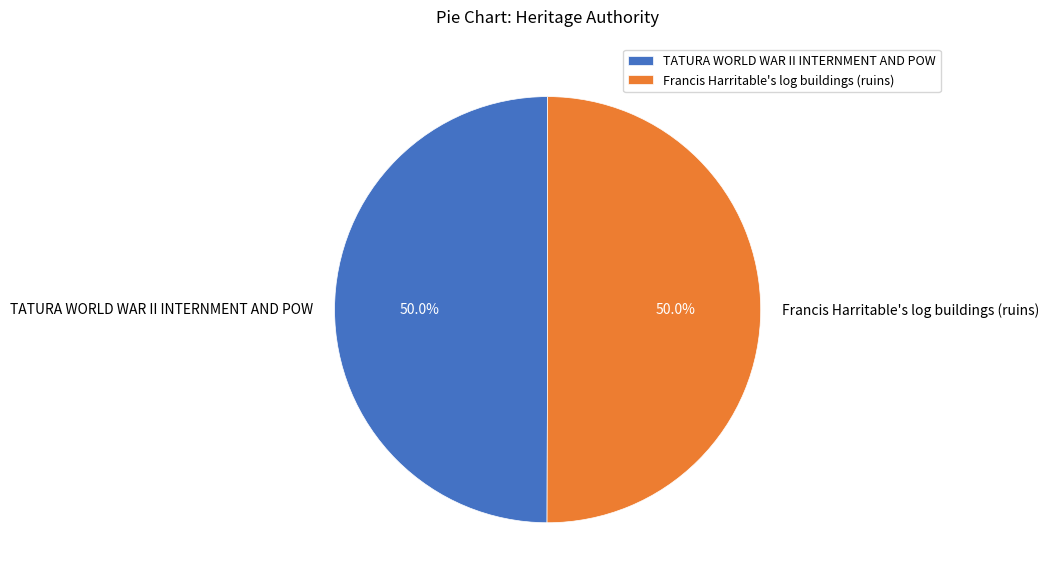

The TATURA WORLD WAR II INTERNMENT AND POW slice represents 63% of the pie. True or false?

False